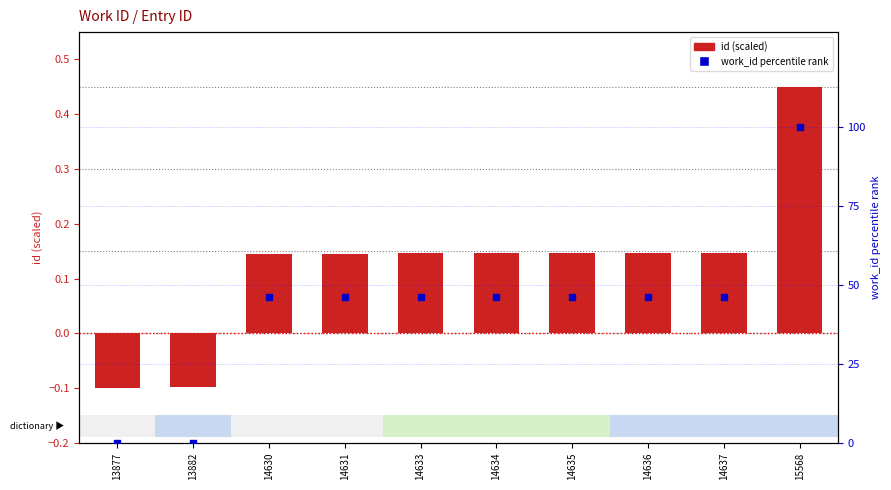

At how many categories does at least one series exceed 74?

1